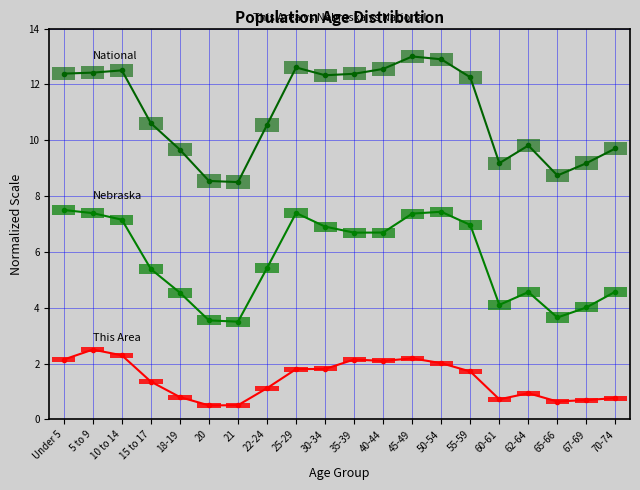

Reading left to right, list all the values displayed in this chart.

This Area: 2.1	2.5	2.3	1.4	0.8	0.5	0.5	1.1	1.8	1.8	2.1	2.1	2.2	2.0	1.7	0.7	0.9	0.6	0.7	0.8
Nebraska: 7.5	7.4	7.2	5.4	4.5	3.5	3.5	5.4	7.4	6.9	6.7	6.7	7.4	7.4	7.0	4.1	4.6	3.6	4.0	4.6
National: 12.4	12.4	12.5	10.6	9.7	8.5	8.5	10.5	12.6	12.3	12.4	12.6	13.0	12.9	12.3	9.2	9.8	8.7	9.2	9.7